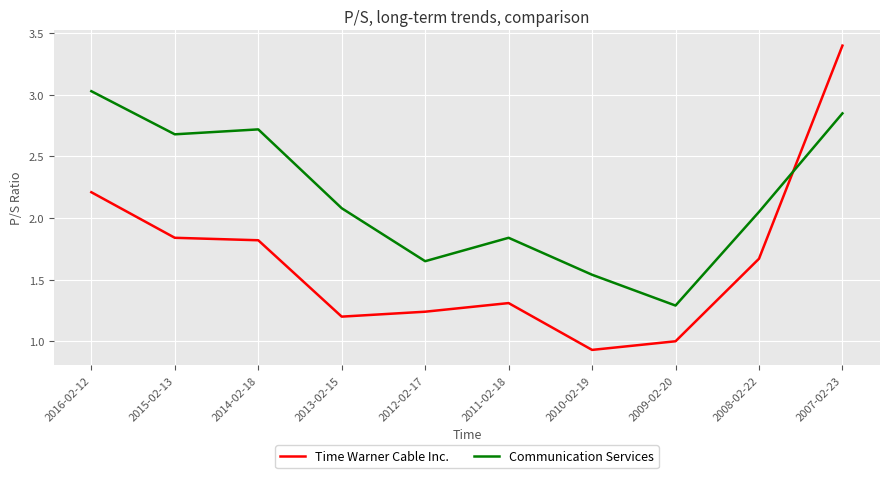

Rank the series by their average value, from highest to lowest.

Communication Services, Time Warner Cable Inc.